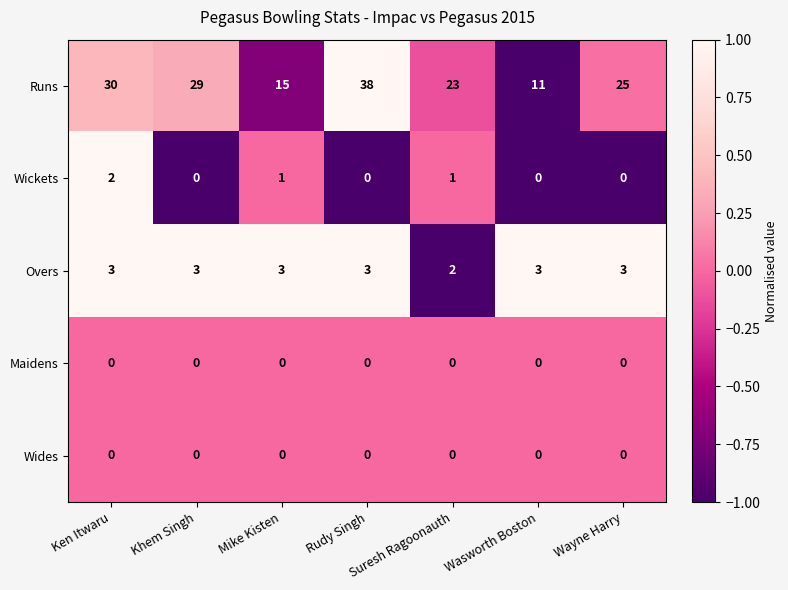

How many distinct data groups are displayed?

5